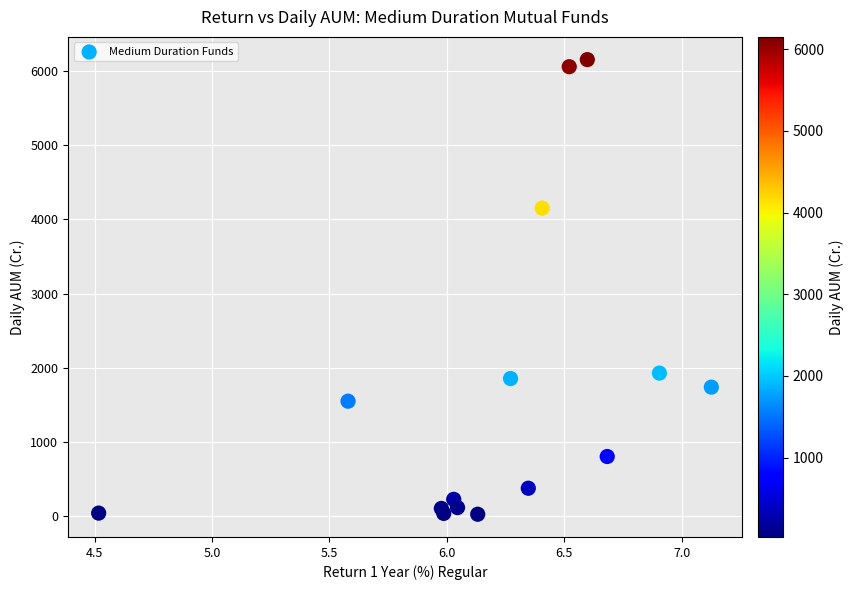

What Y value in the scatter plot is closest to 3090?

4151.6